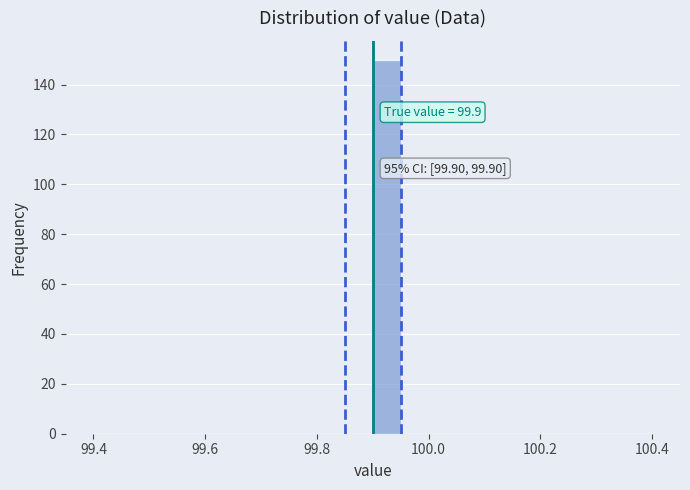

Around what value on the x-axis is the tallest bar? Give the approximate position of its centre, as read against the axis.

99.92